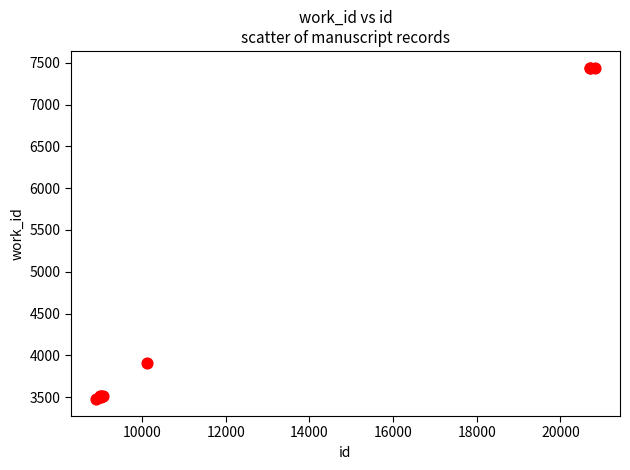

What Y value in the scatter plot is closest to 5458?

3911